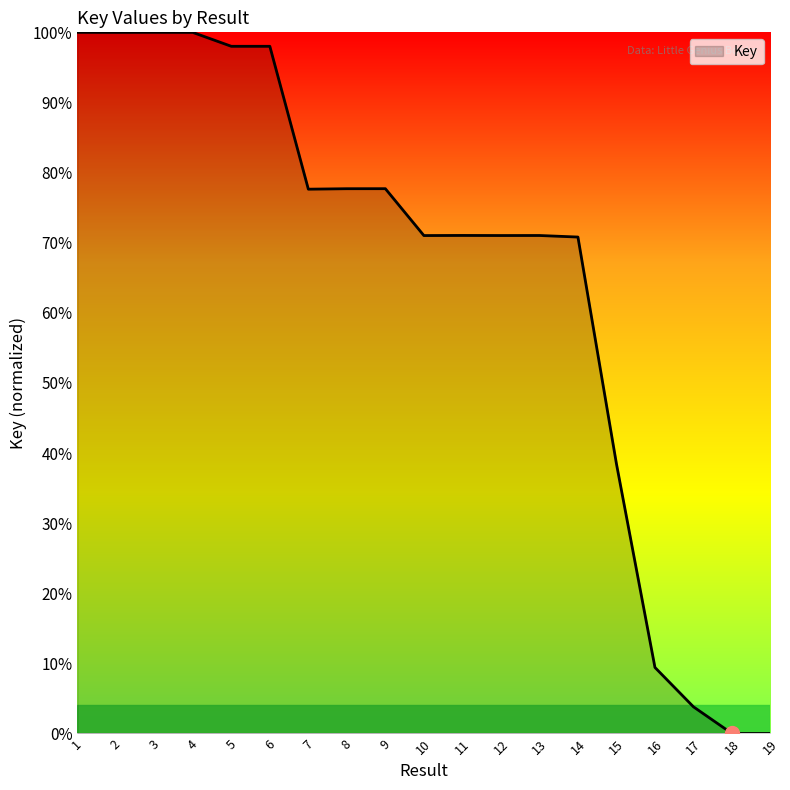

At which label is the value closest to 50?

15